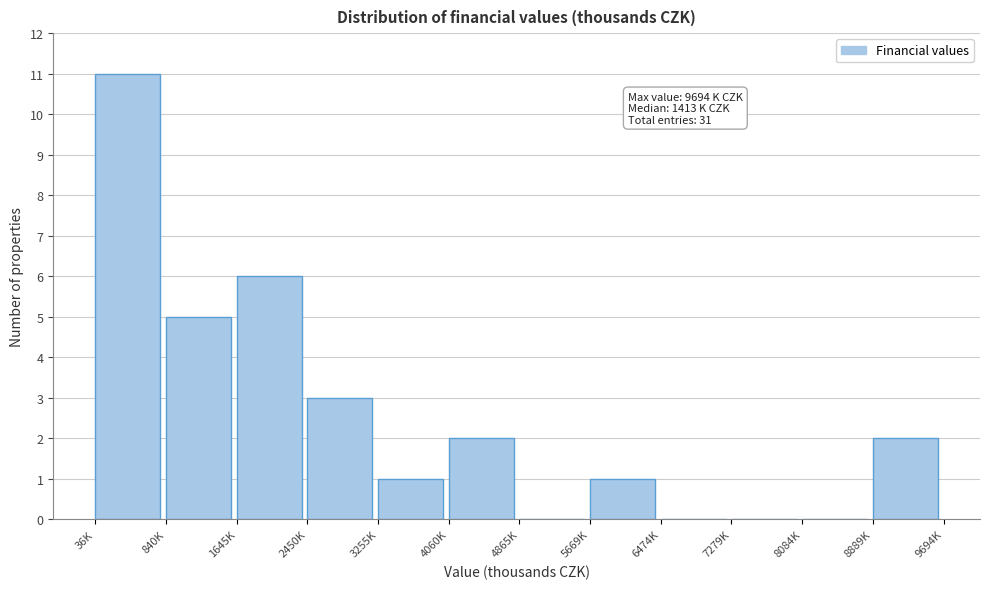

Reading left to right, list all the values displayed in this chart.

36K=11	840K=5	1645K=6	2450K=3	3255K=1	4060K=2	4865K=0	5669K=1	6474K=0	7279K=0	8084K=0	8889K=2